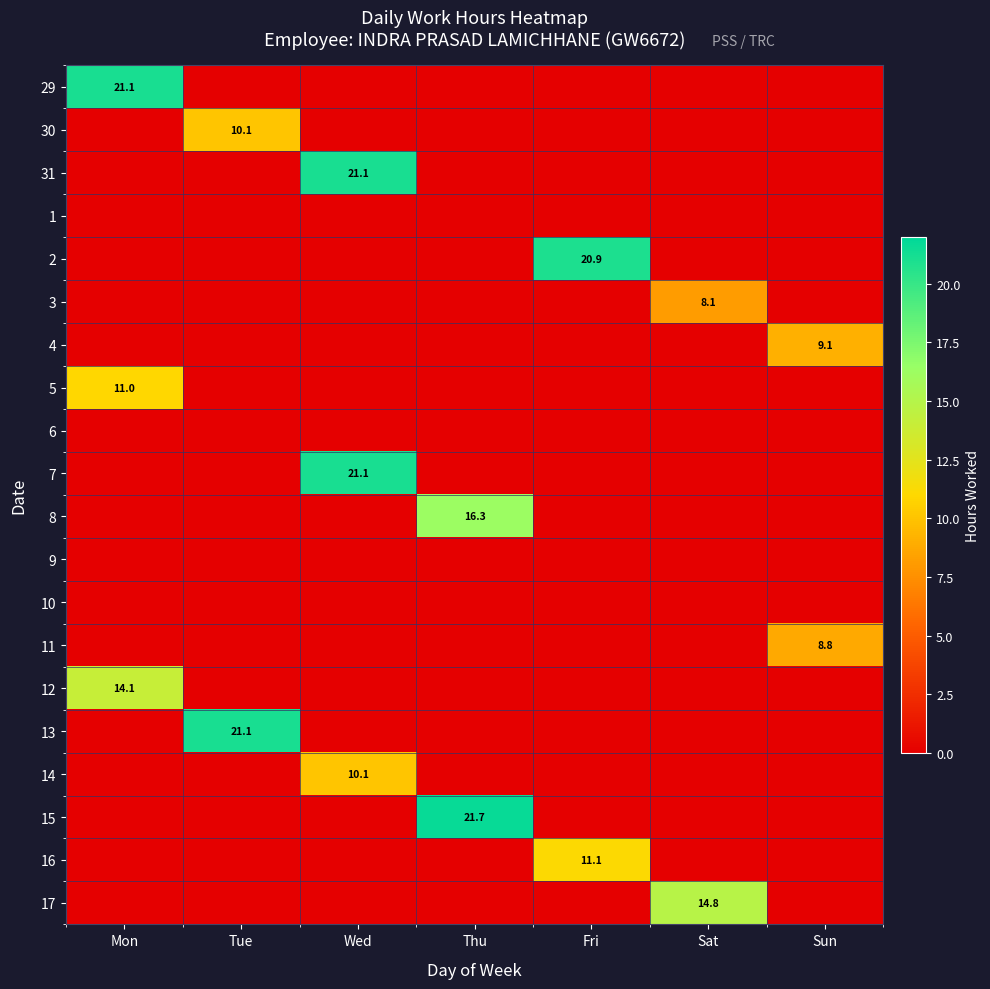

The 11 series shows 8.8 at Sun. True or false?

True